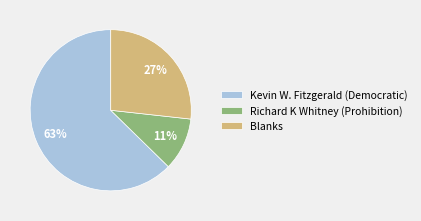

How many slices are in this pie chart?

3